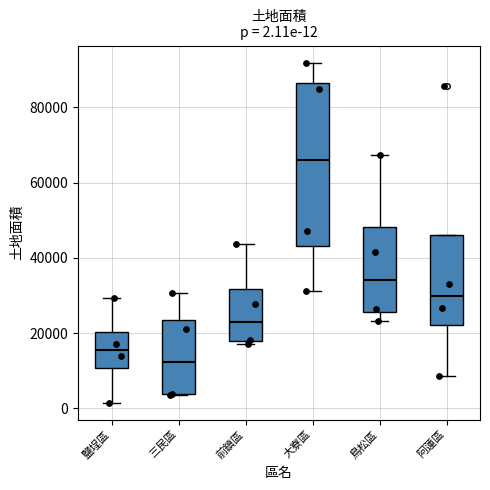

Comparing the boxes themselves (not the whiskers), which one is the tallest?

大寮區